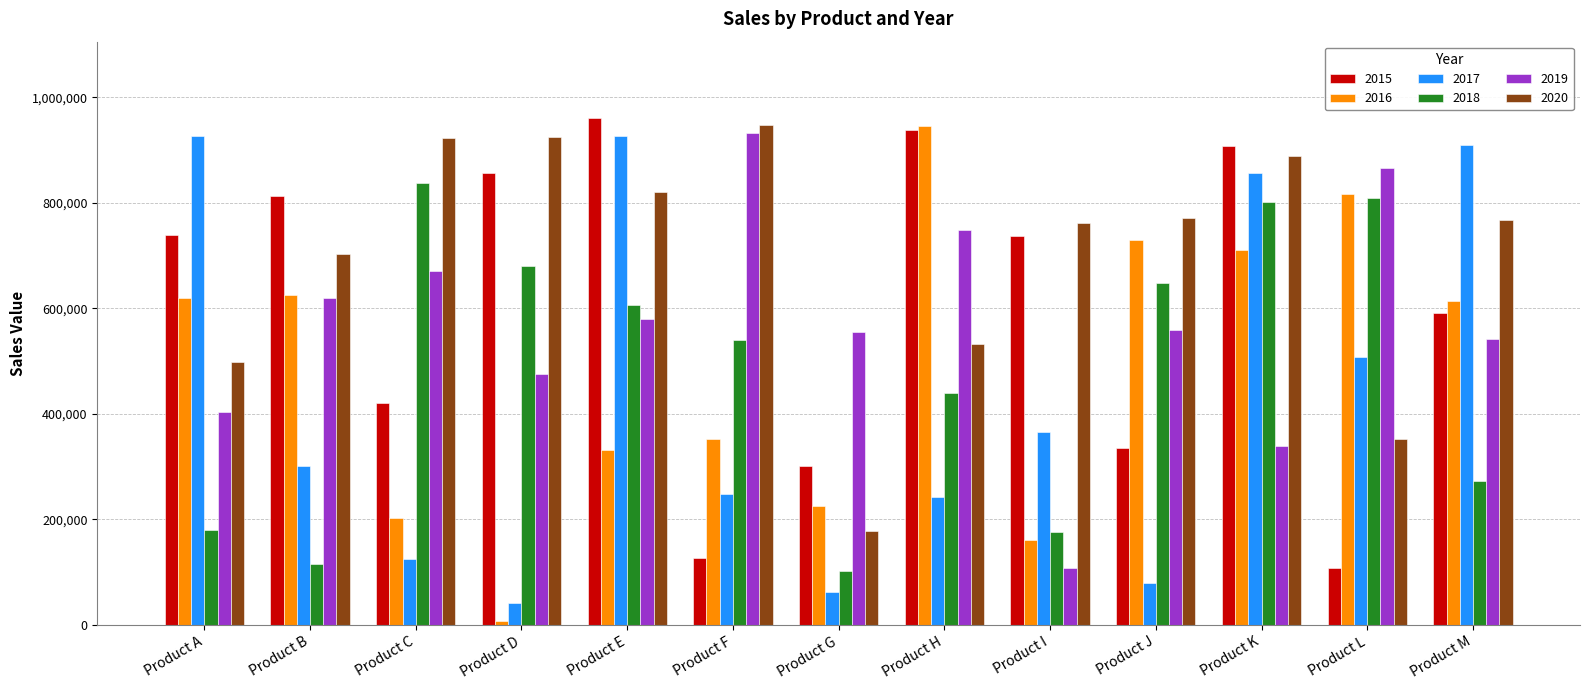

What is the value of the 2016 bar at the 6th from the left?

351540